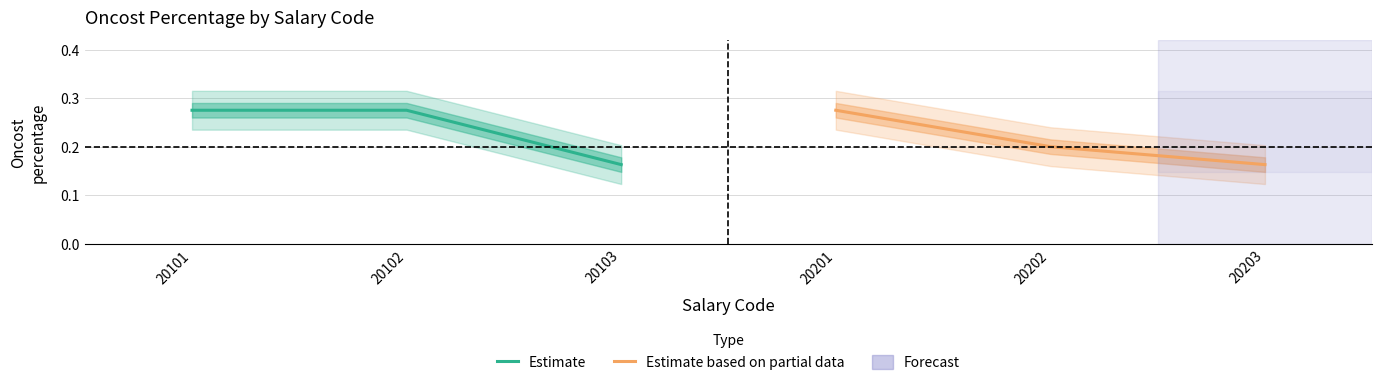

What is the sum of all Estimate based on partial data values?

0.6